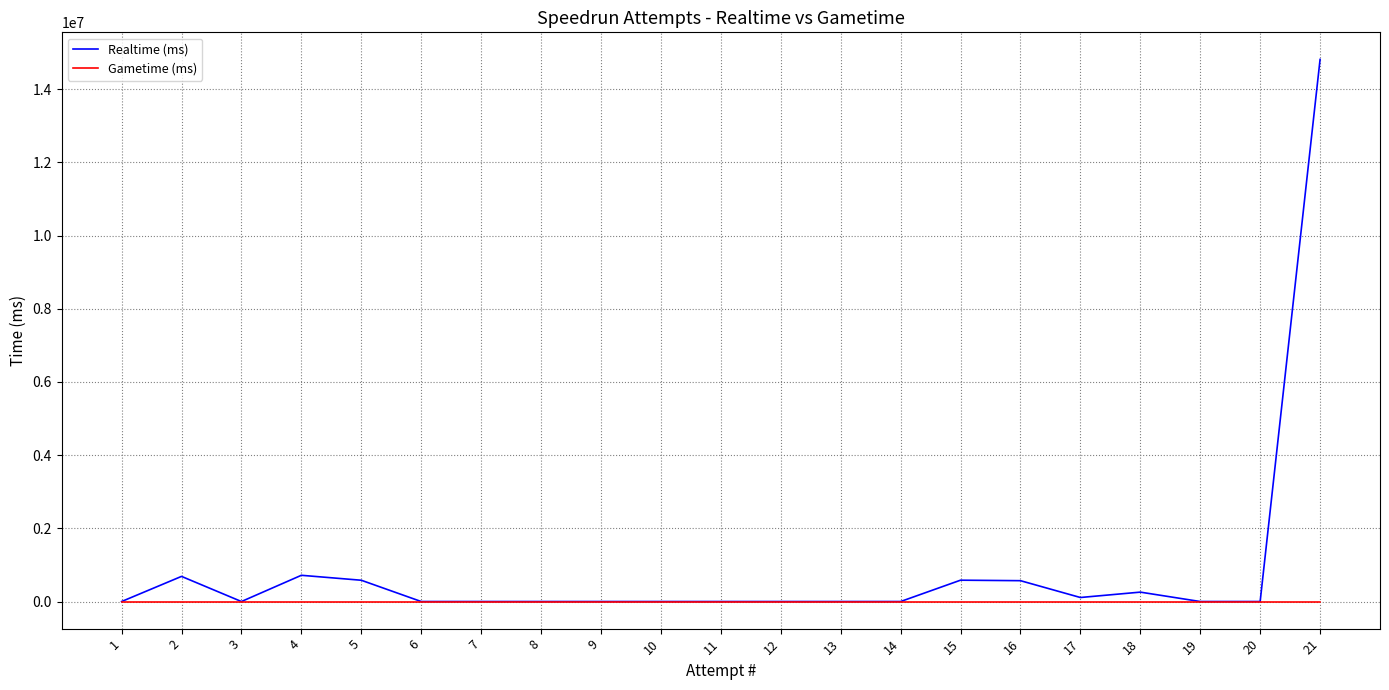

List the series in order of their overall mean, highest first.

Realtime (ms), Gametime (ms)